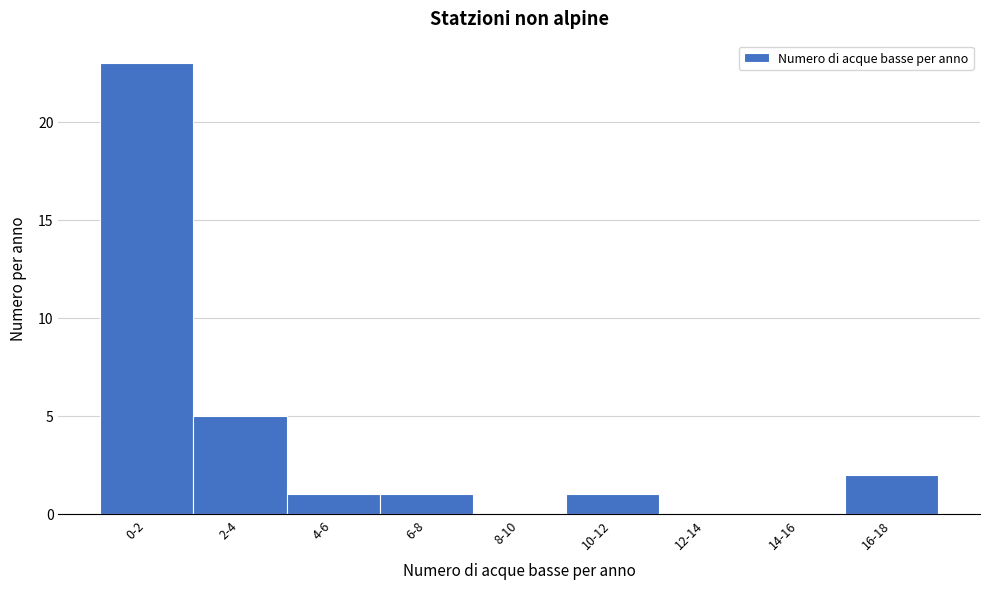

Reading right to left, transcribe all the data shown in this chart.

16-18=2	14-16=0	12-14=0	10-12=1	8-10=0	6-8=1	4-6=1	2-4=5	0-2=23